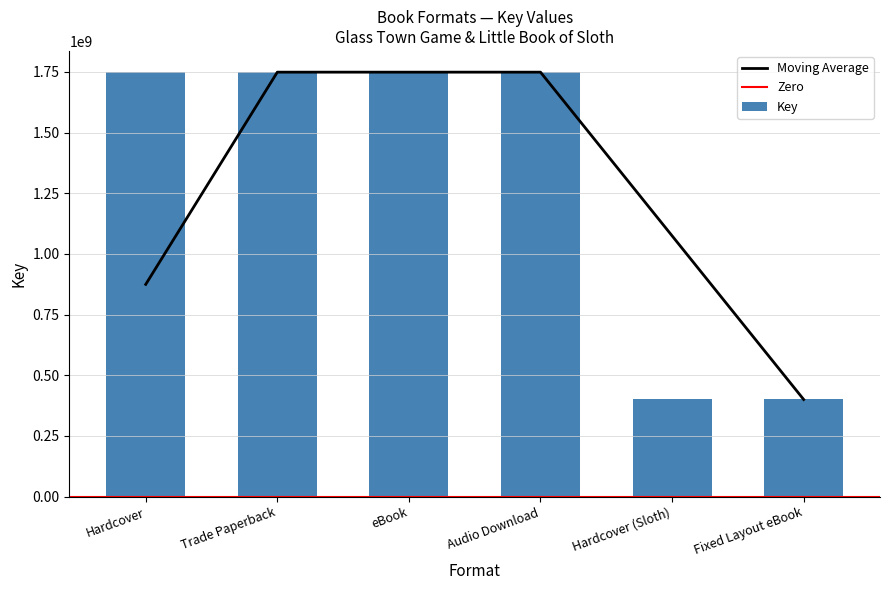

Rank the categories by value from lowest to highest.

Hardcover (Sloth), Fixed Layout eBook, Hardcover, Trade Paperback, eBook, Audio Download